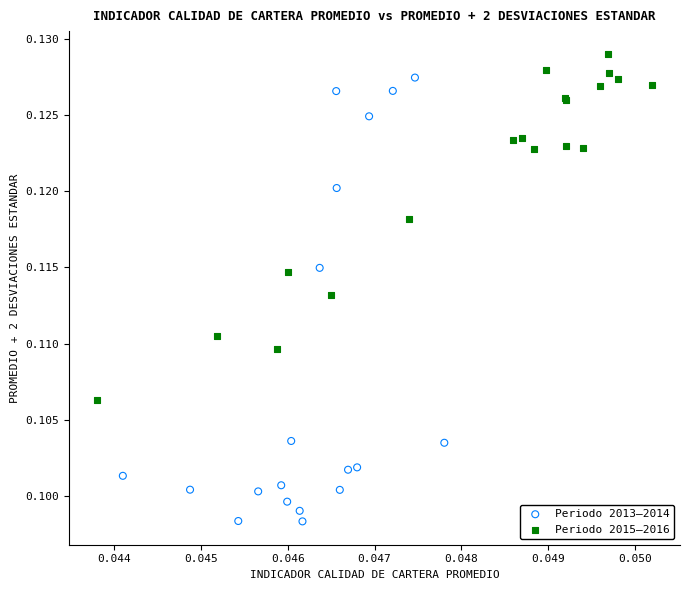

Which series has the widest spread of Y values?

Periodo 2013–2014